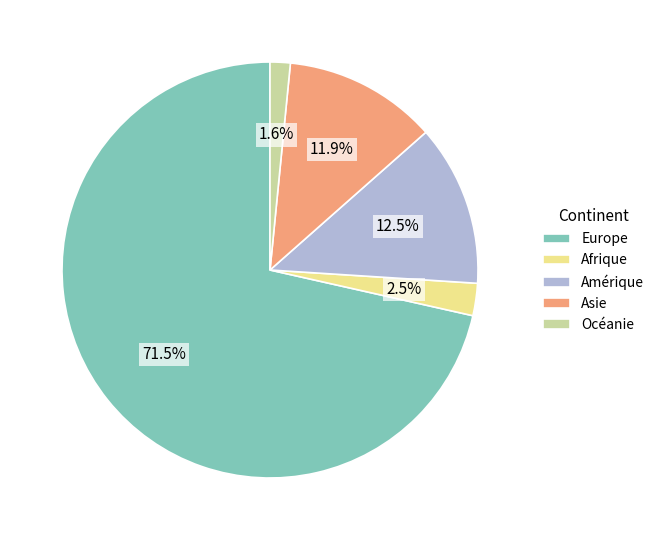

Which slice is the largest?

Europe